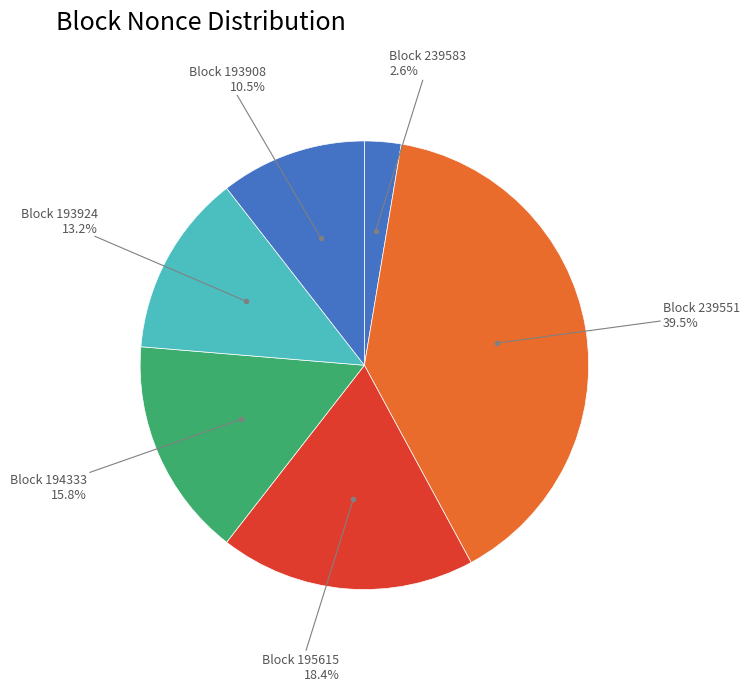

How many segments does this pie chart have?

6